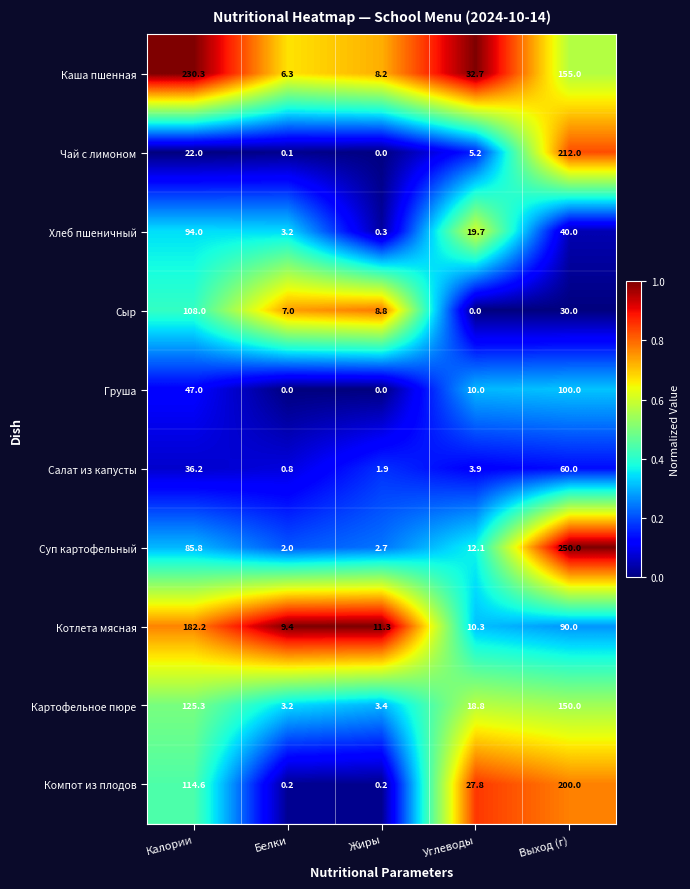

Which series has the widest spread of values?

Суп картофельный